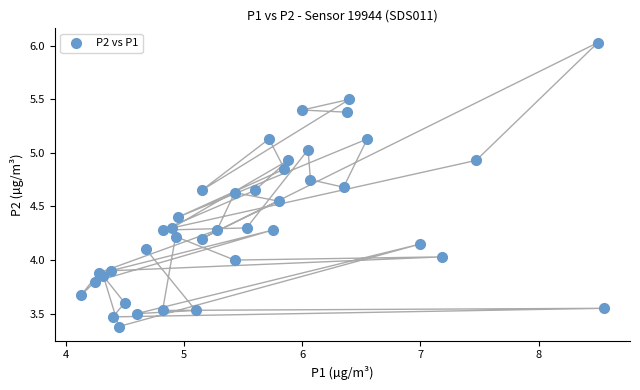

How many points are shown in the scatter plot?

40